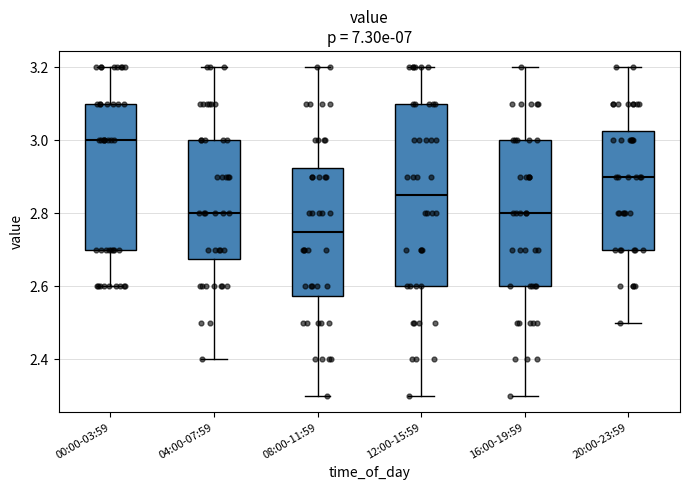

Which box has the lowest median line?

08:00-11:59